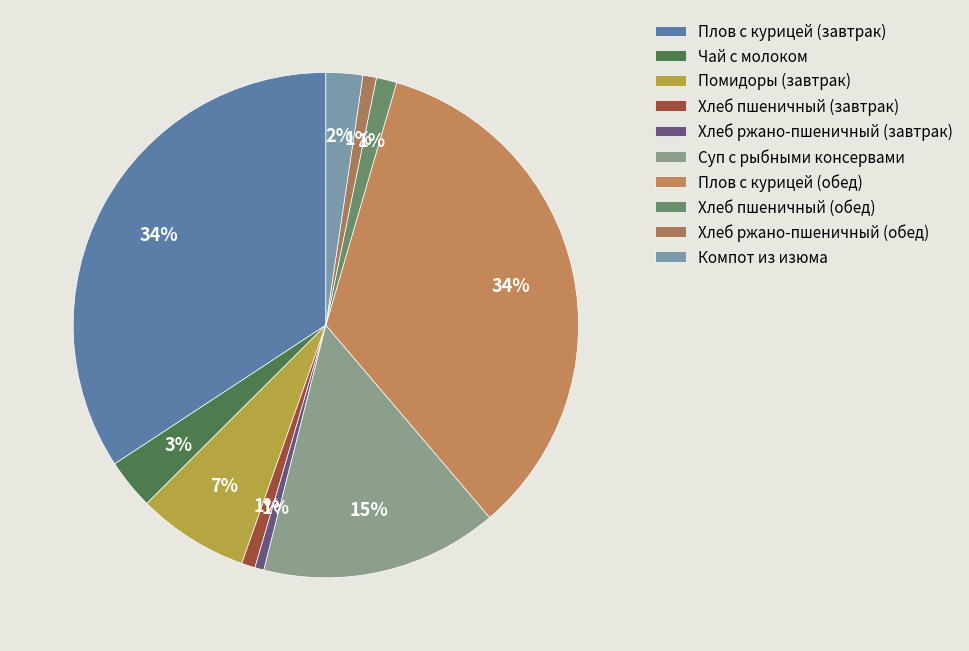

To the nearest percent, what portion does Помидоры (завтрак) represent?

7%